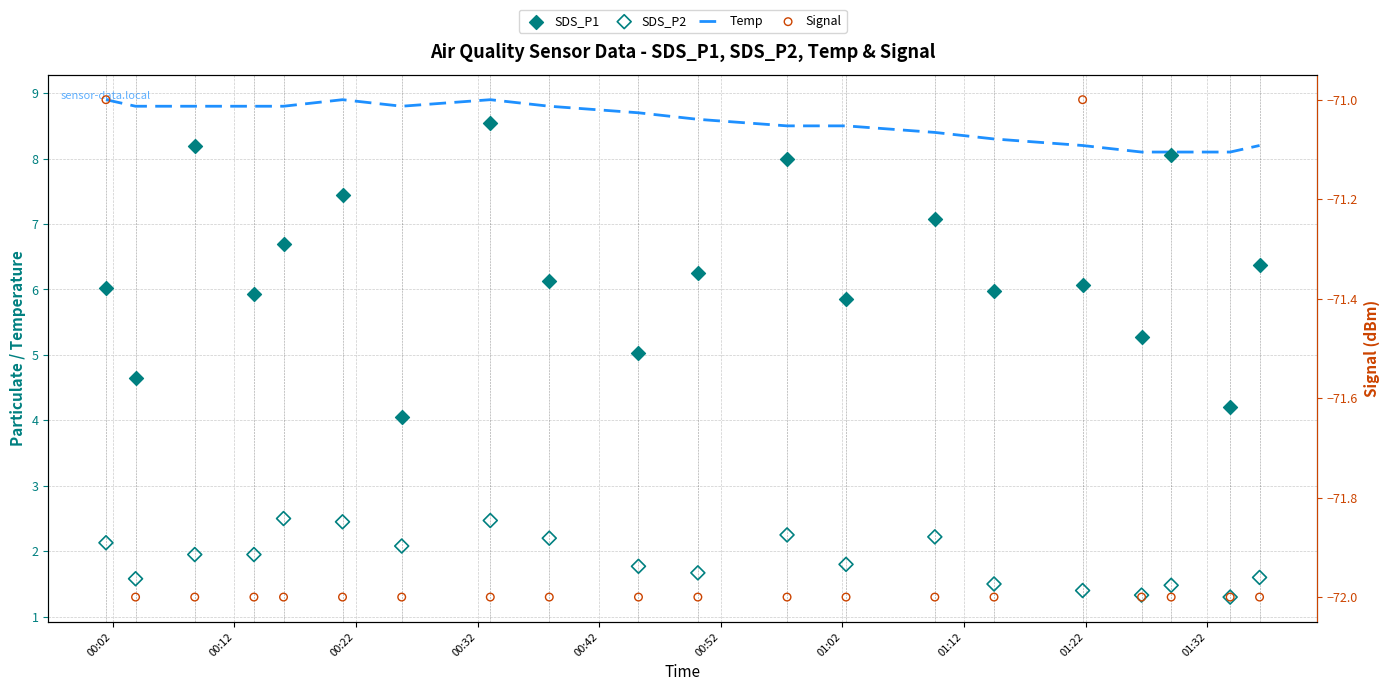

Which series reaches the maximum Y coordinate?

Temp